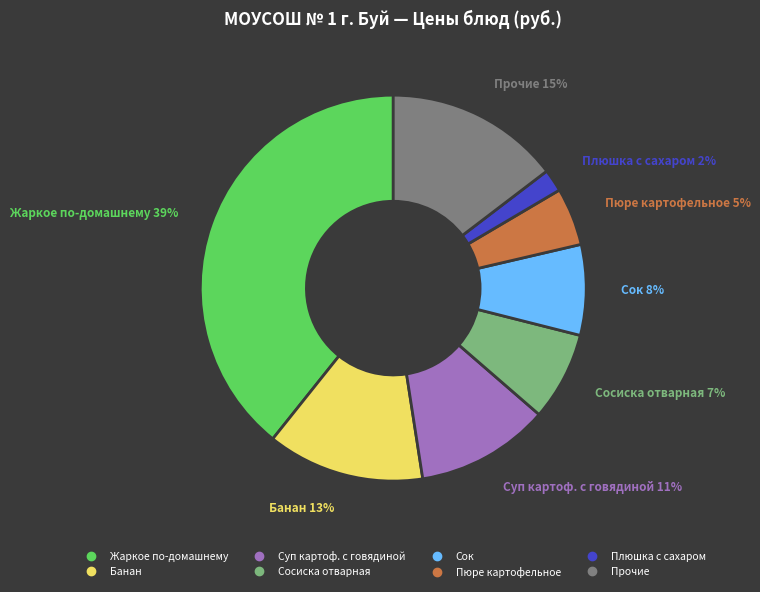

To the nearest percent, what is the difference between the largest and smallest slice percentages?

37%